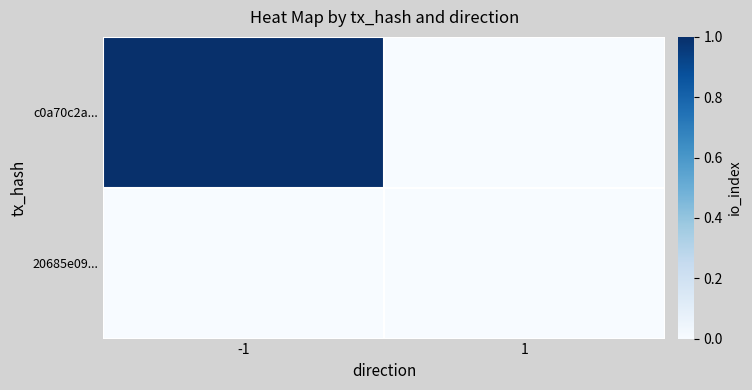

List the series in order of their peak value, lowest first.

20685e09..., c0a70c2a...